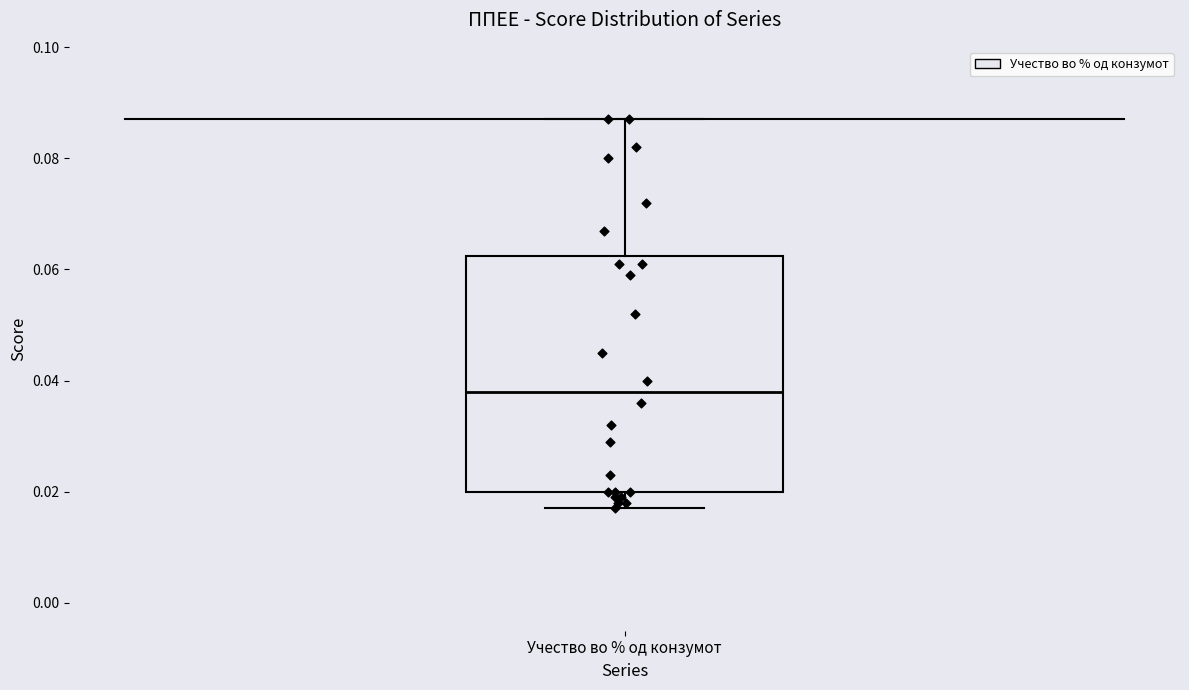

Read this box plot against the y-axis: the position of the median line, the range covered by the box, and the ends of both whiskers. The values are not printed on the chart, so give them approximately, as read against the axis.

median 0.038, box 0.020 to 0.062, whiskers 0.018 to 0.088